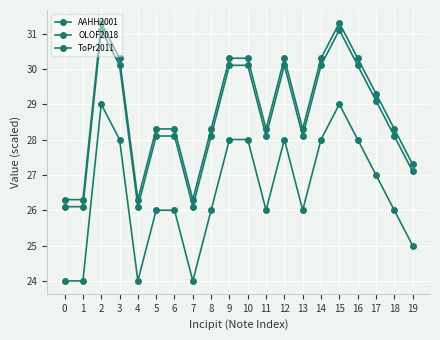

How many values in the AAHH2001 series exceed 28?

15